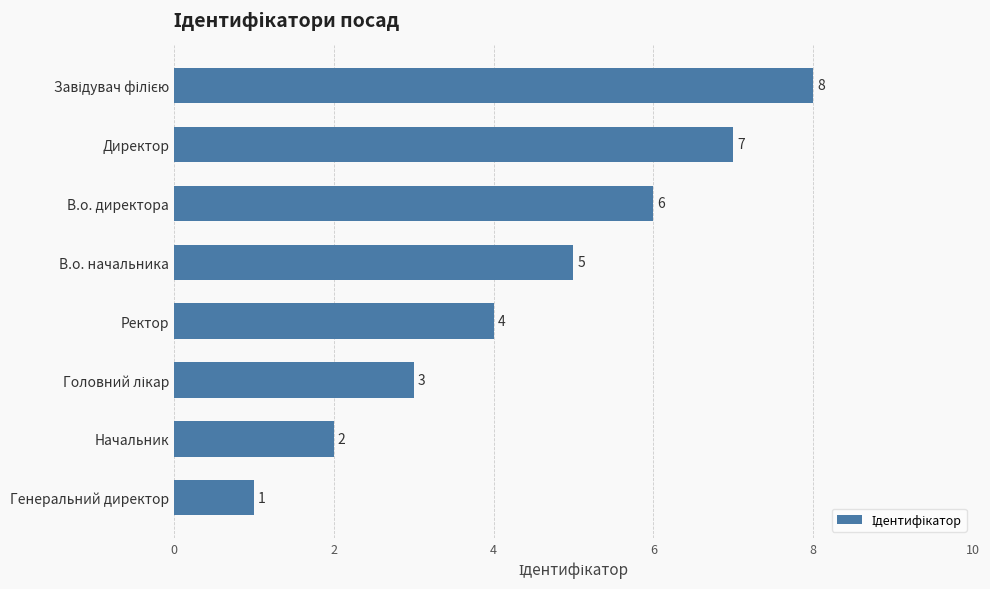

What is the label of the 2nd bar from the top?

Директор